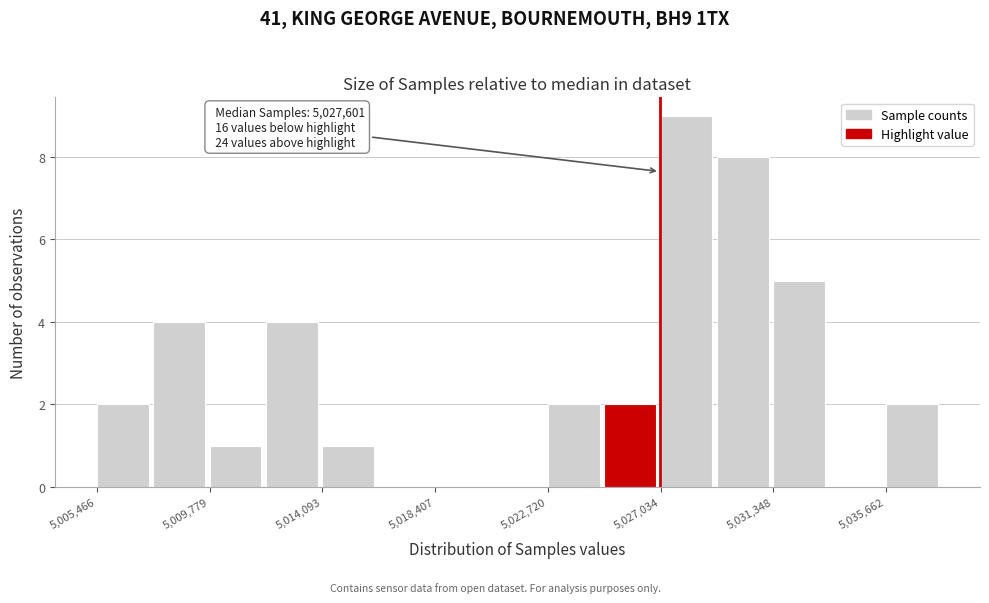

Over which range of the x-axis is the bar tallest?

5027000 to 5029000